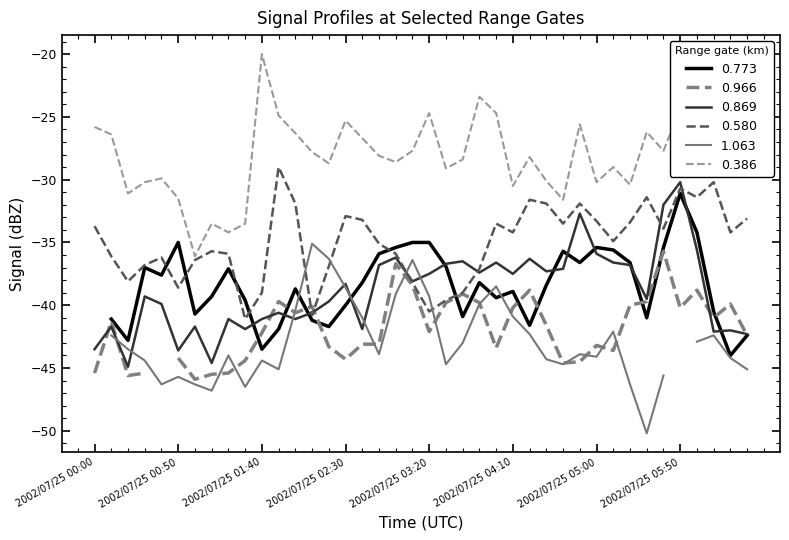

Does the chart display data point markers on the line(s)?

No